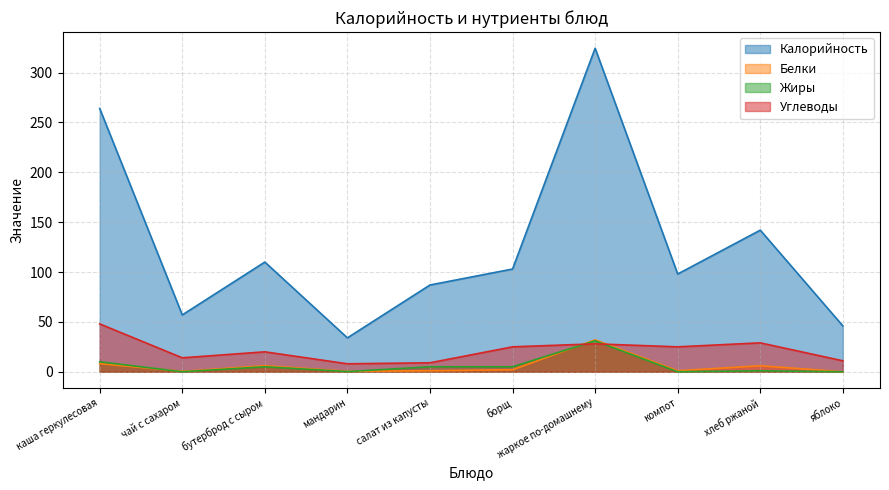

Where does the Белки series first go above 2?

каша геркулесовая